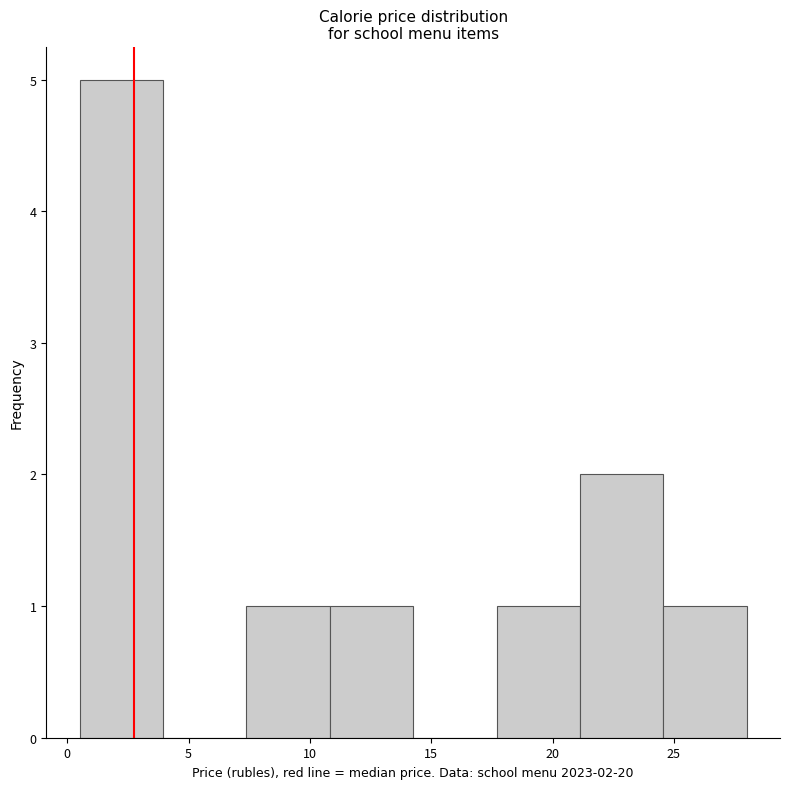

Over which range of the x-axis is the bar tallest?

0.5 to 4.0